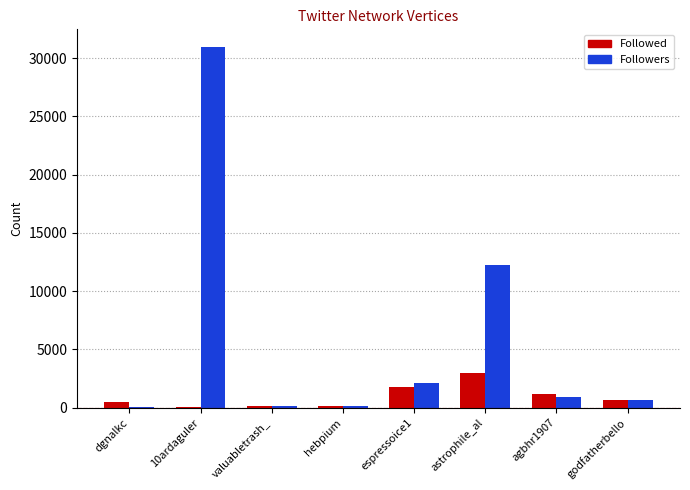

What is the sum of the Followers values at godfatherbello and 10ardaguler?

31615